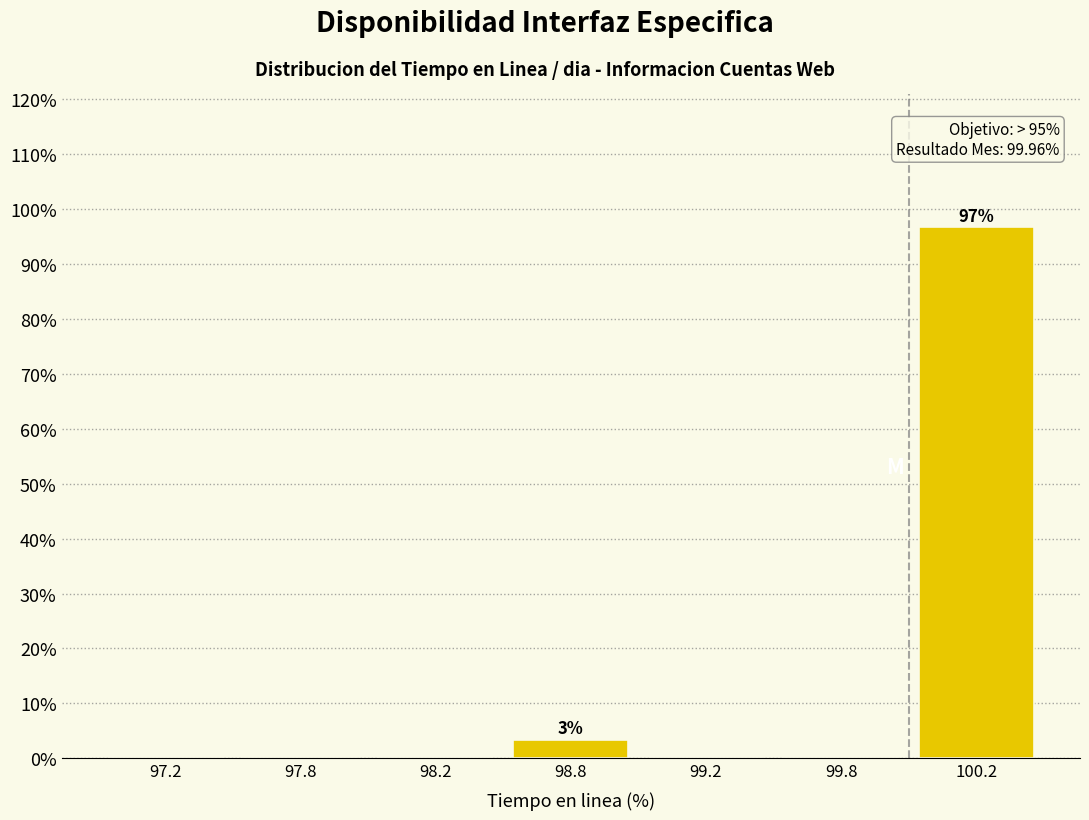

Reading right to left, list all the values displayed in this chart.

100.2=96.7	99.8=0.0	99.2=0.0	98.8=3.3	98.2=0.0	97.8=0.0	97.2=0.0